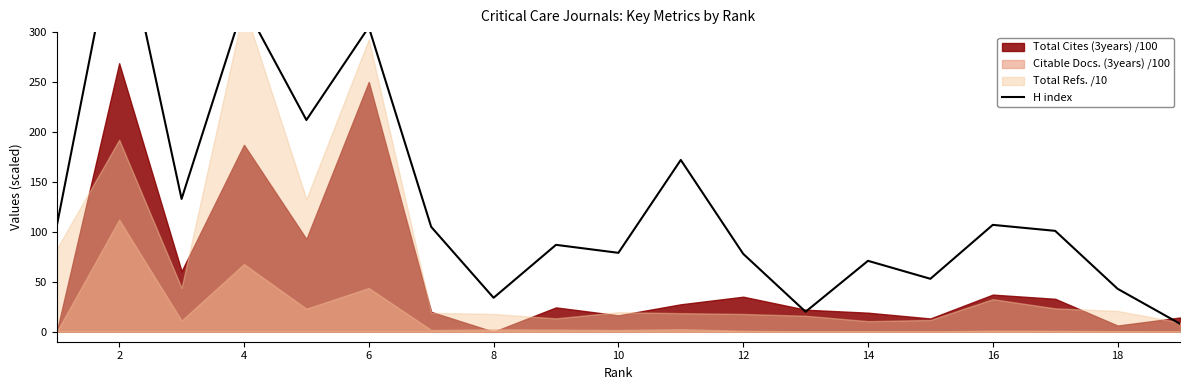

True or false: the data shows 13 at 18.

False